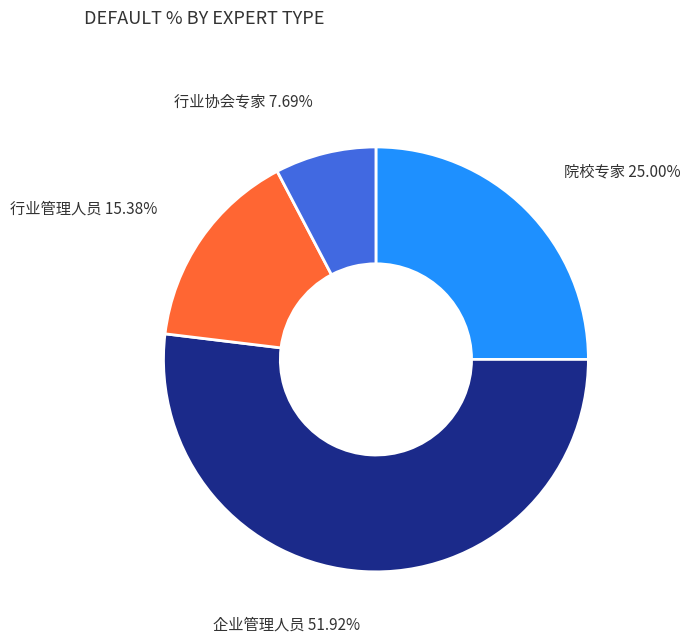

Is there any slice that represents more than half of the pie?

Yes